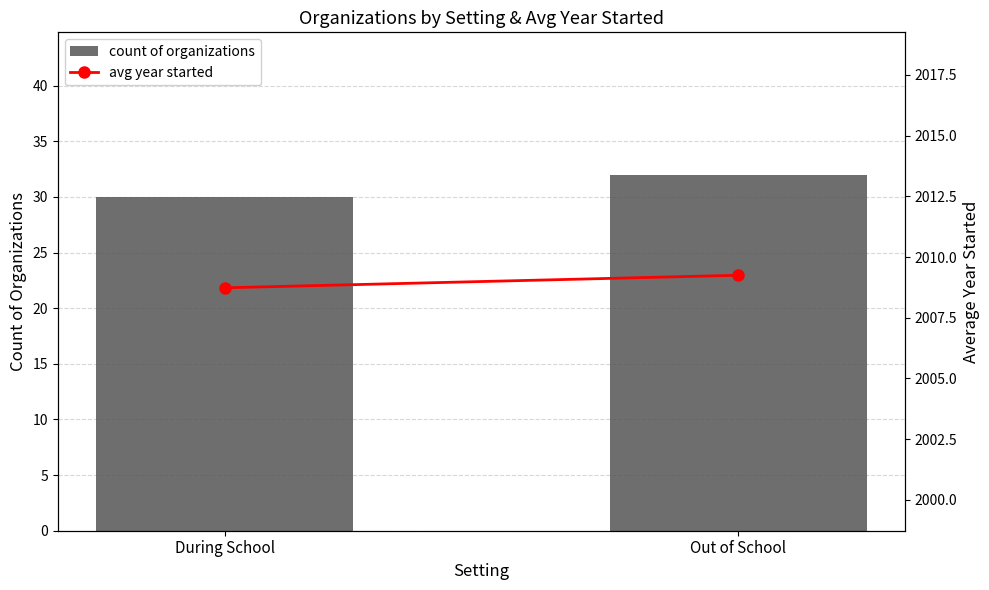

What is the sum of all count of organizations values?

62.0